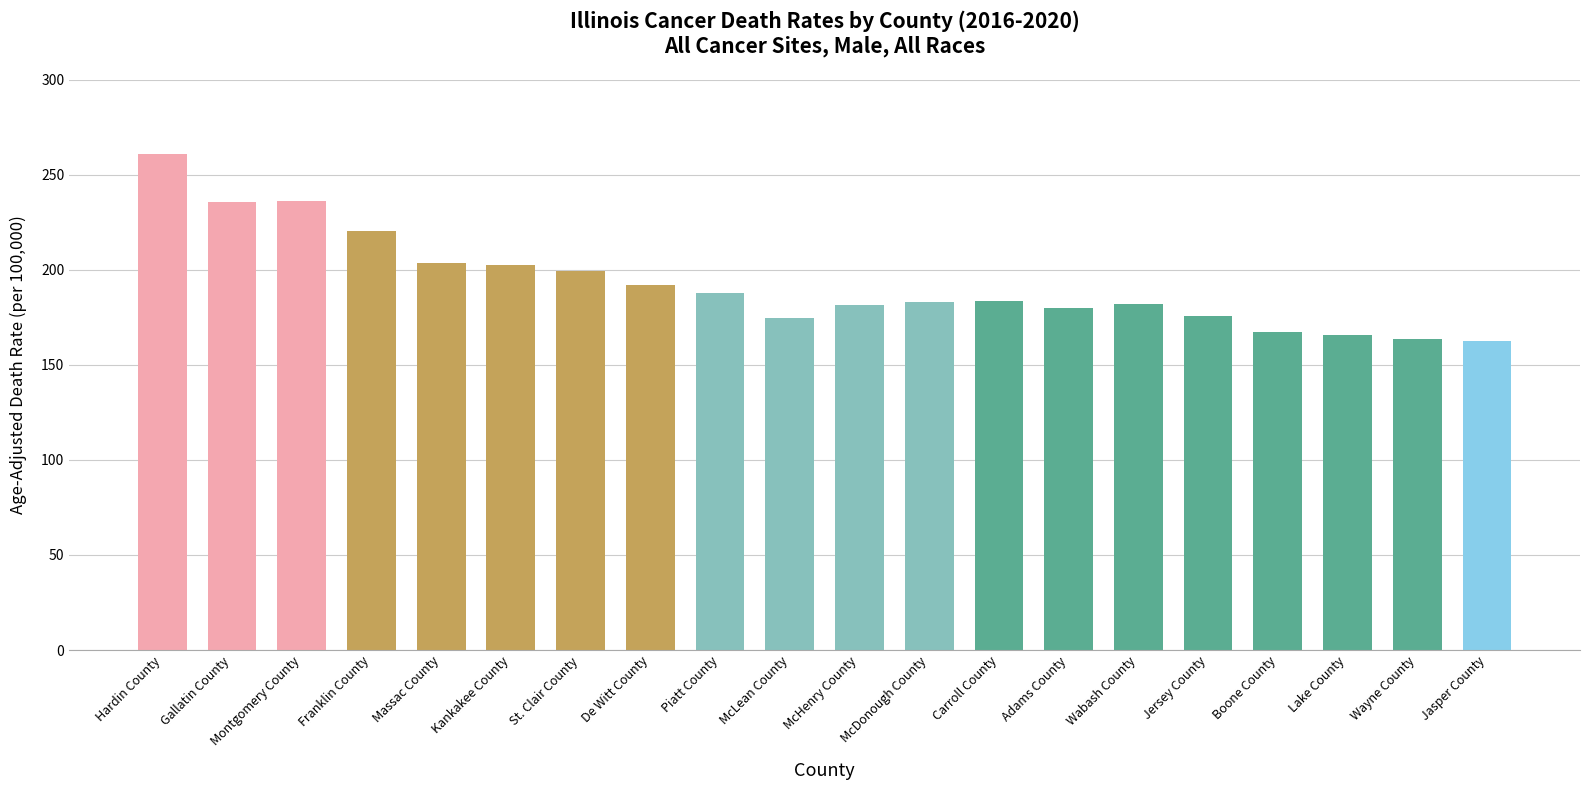

What is the smallest value displayed?

162.5